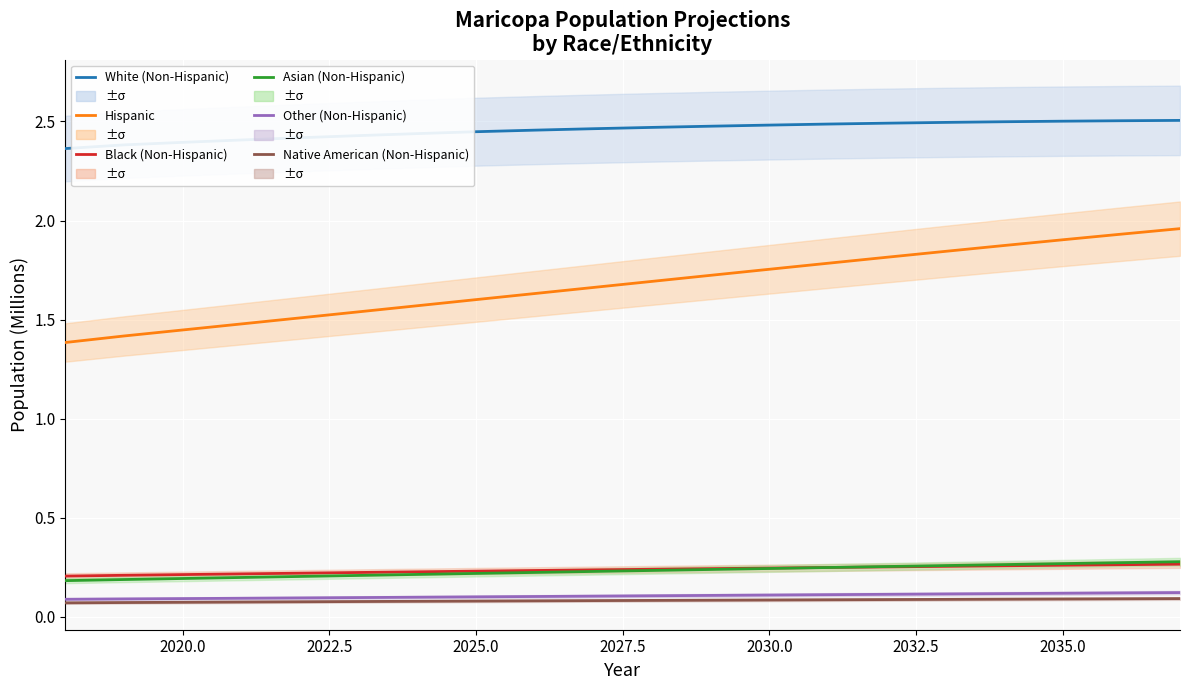

What is the minimum value shown in the chart?

0.1